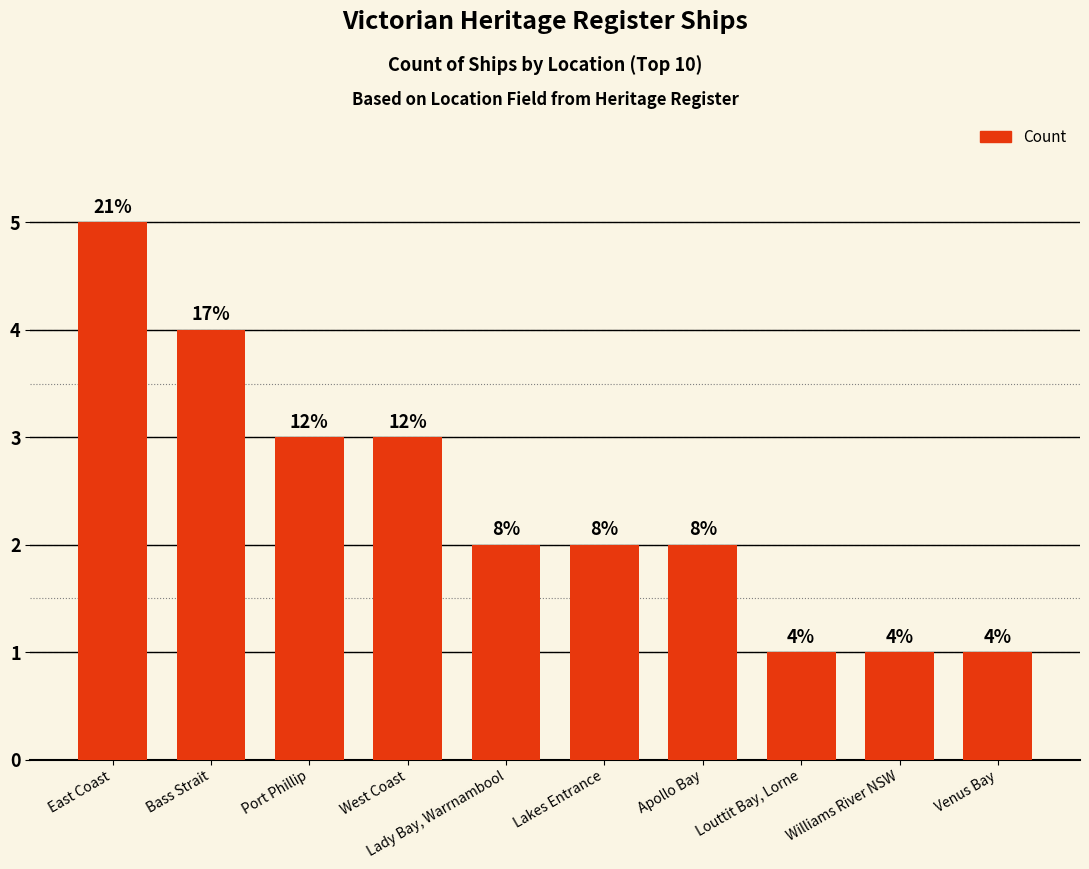

Does the chart contain any negative values?

No